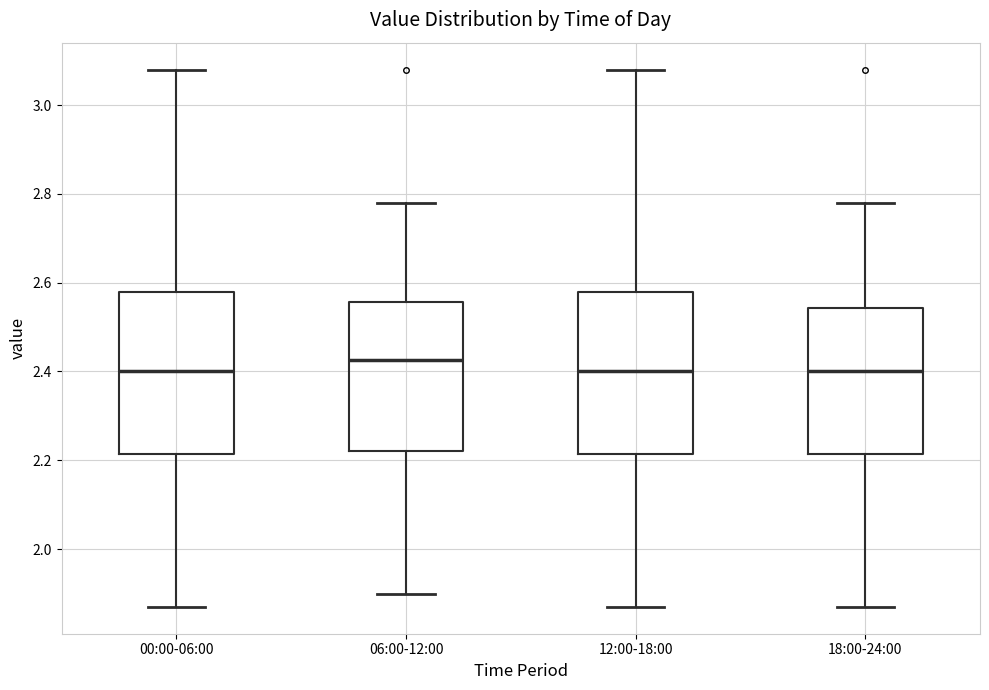

Where does the median line of the box for 06:00-12:00 sit on the y-axis? The values are not printed on the chart, so give them approximately, as read against the axis.

2.42